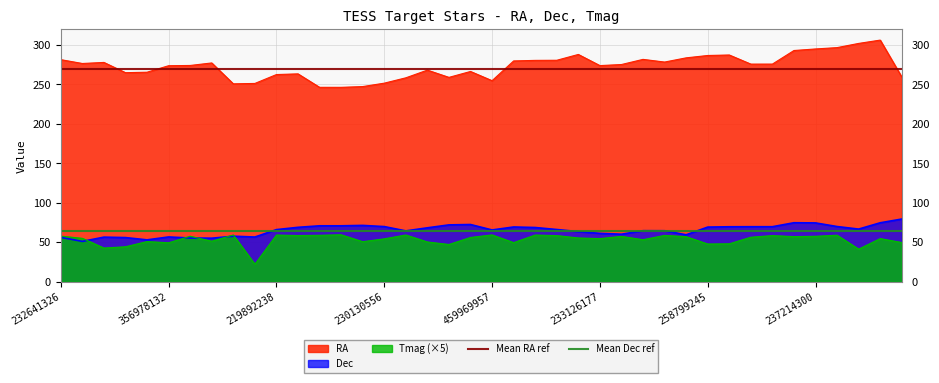

Which category has the highest value in the Mean RA ref series?

232641326